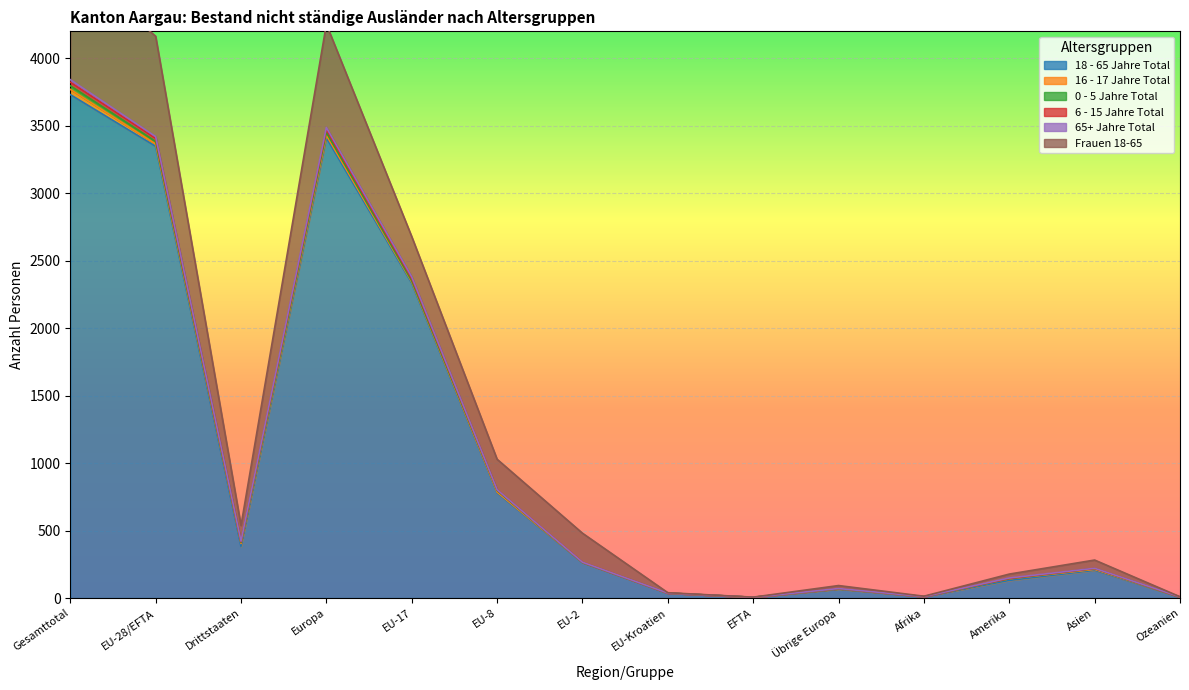

What is the value of the 18 - 65 Jahre Total point at the 8th from the left?

37